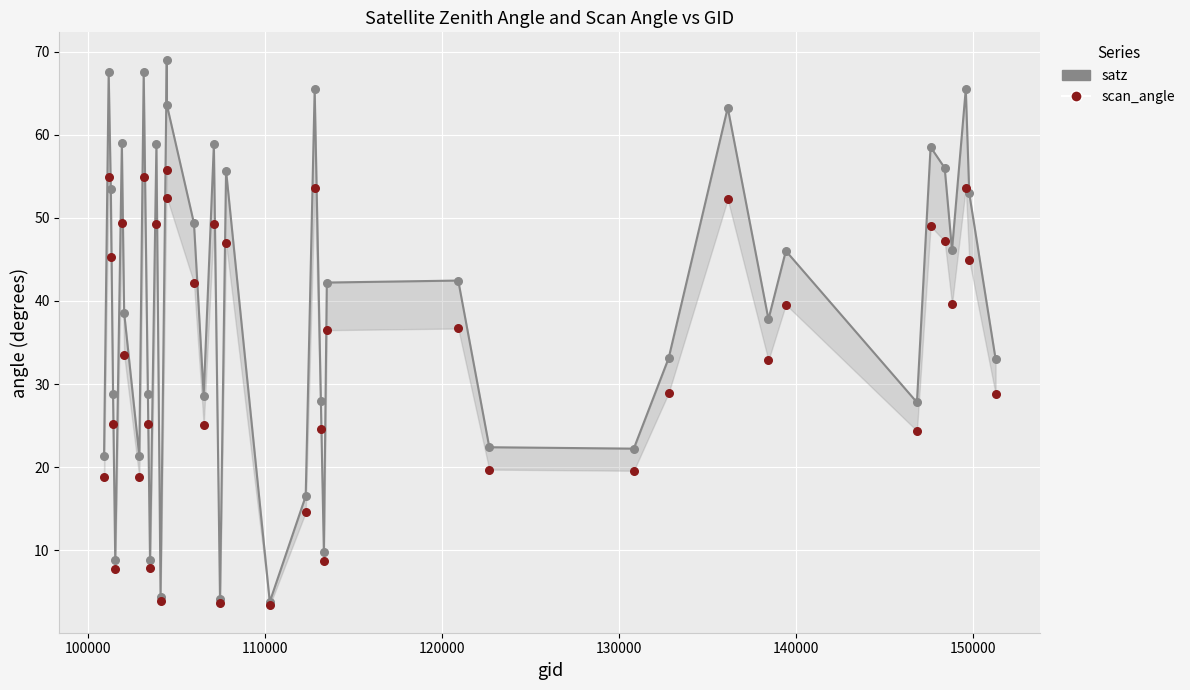

At how many categories does at least one series exceed 66?

3